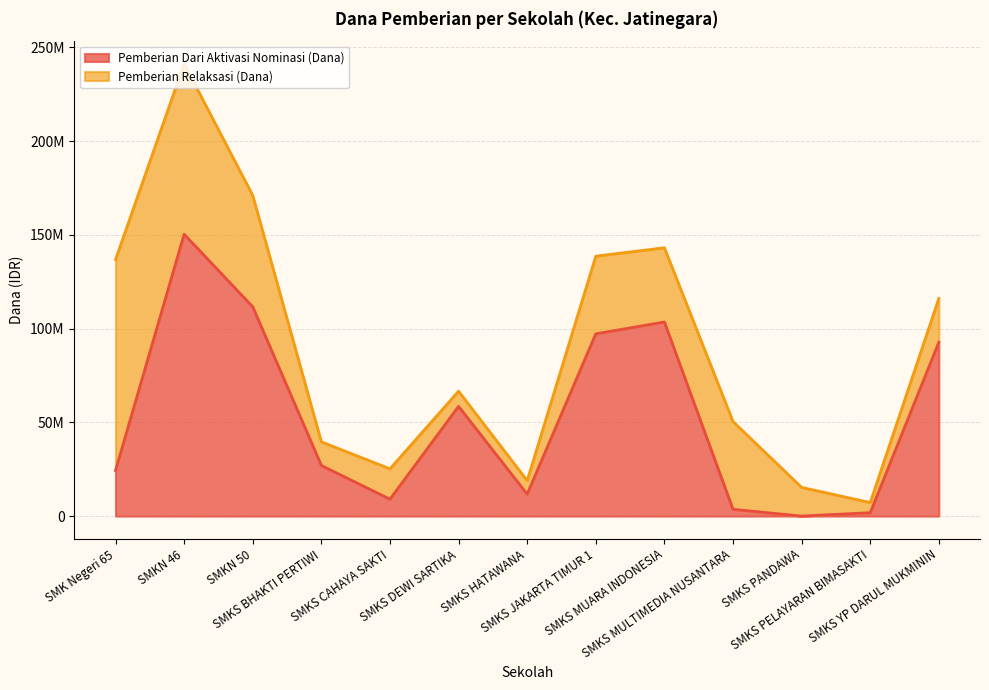

What are all the series names shown in the legend?

Pemberian Dari Aktivasi Nominasi (Dana), Pemberian Relaksasi (Dana)